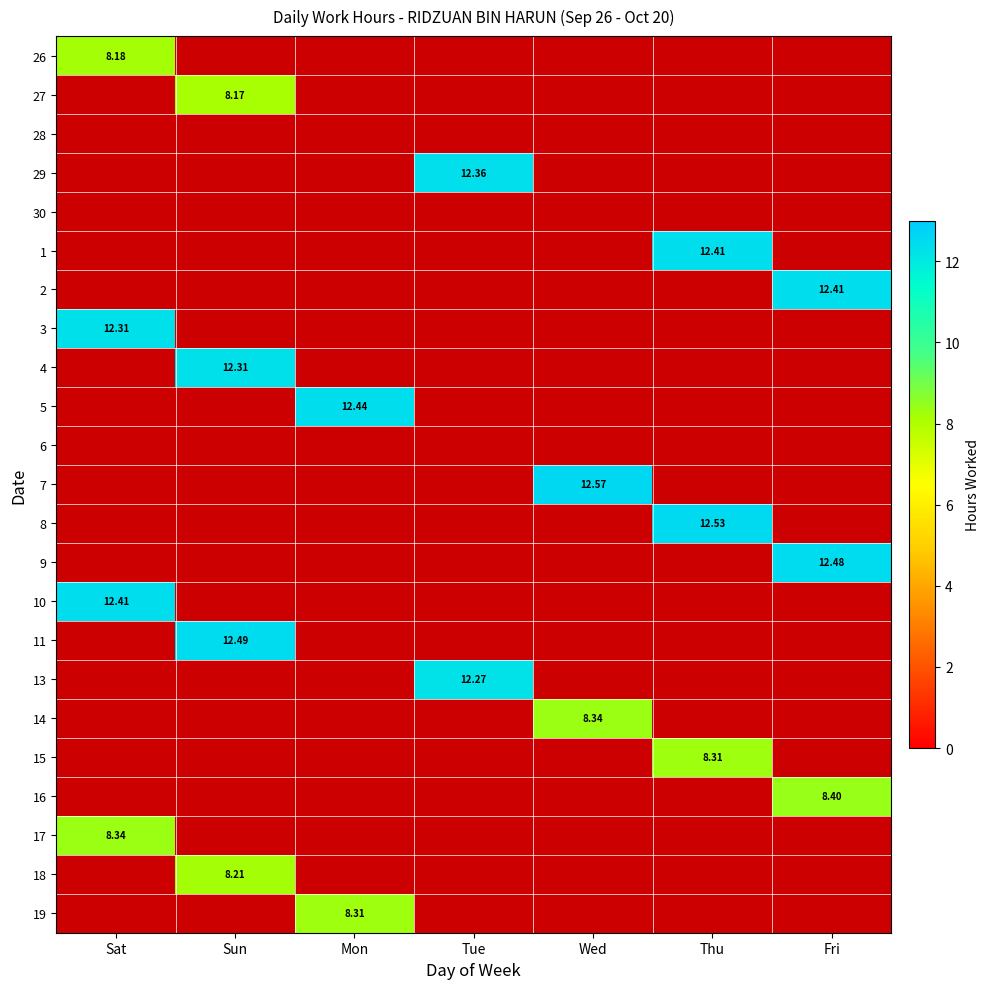

Where is 17 nearest to the value 8?

Sat